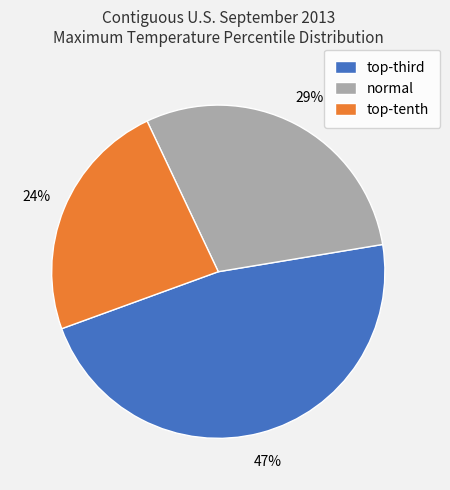

Which slice is the largest?

top-third